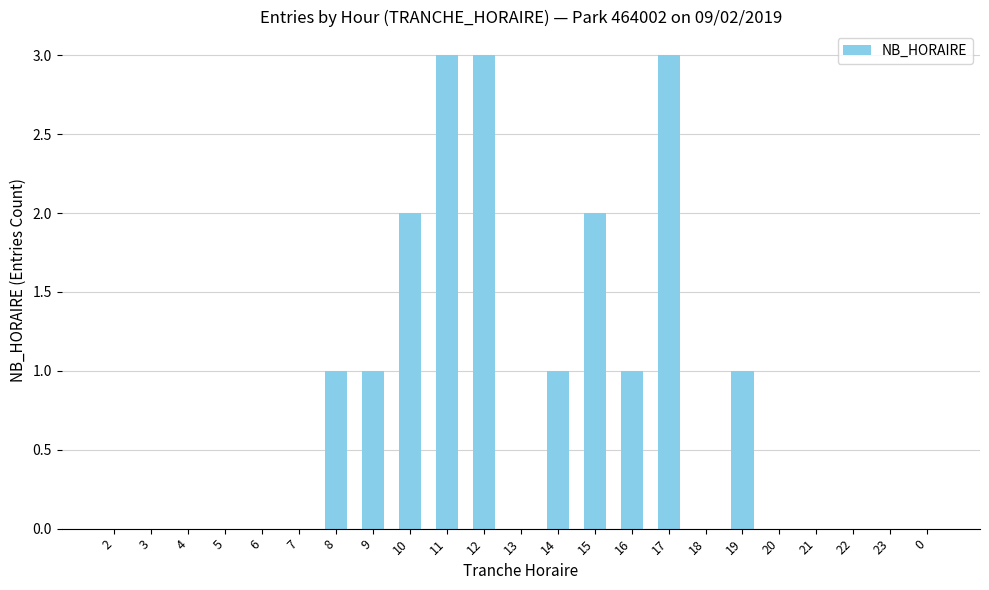

Reading right to left, list all the values displayed in this chart.

0	0	0	0	0	1	0	3	1	2	1	0	3	3	2	1	1	0	0	0	0	0	0